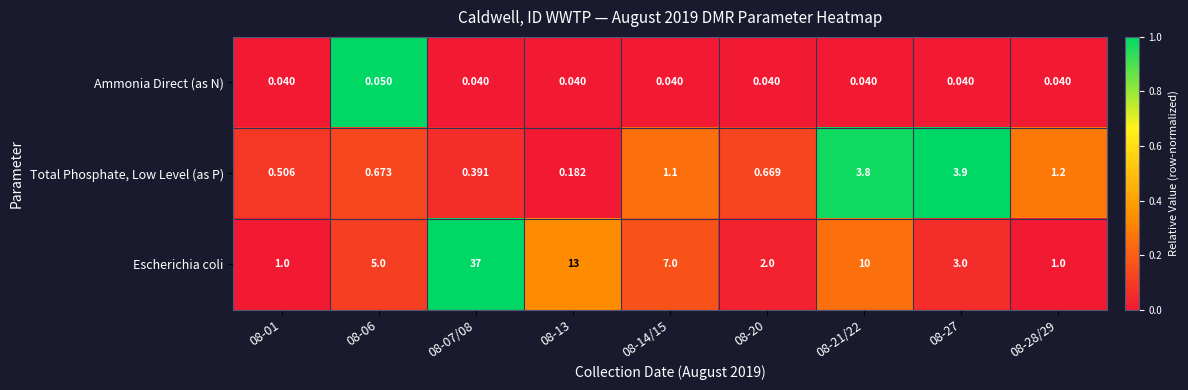

Which series has the largest total across all categories?

Escherichia coli